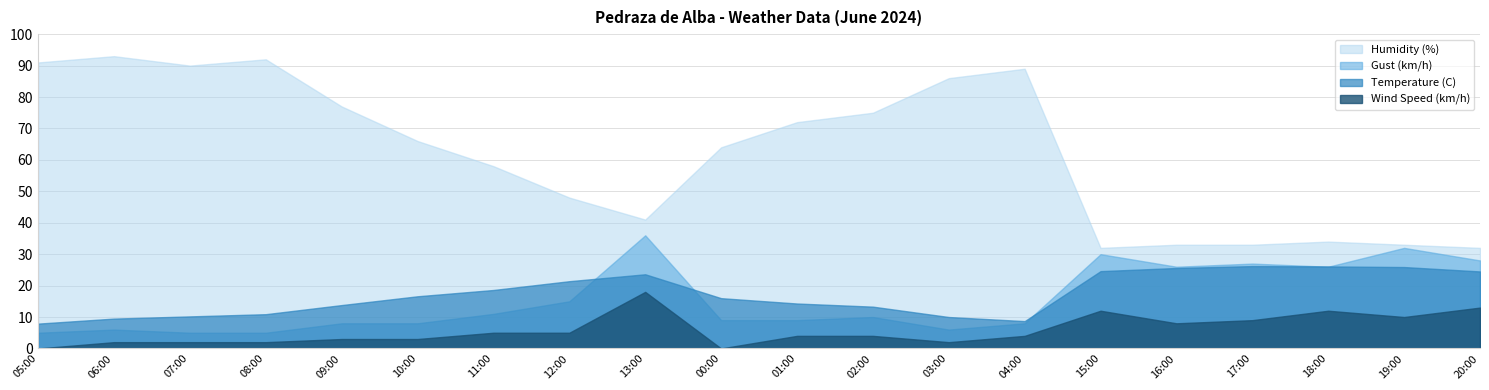

What is the sum of the Gust (km/h) values at 04:00 and 03:00?

14.0